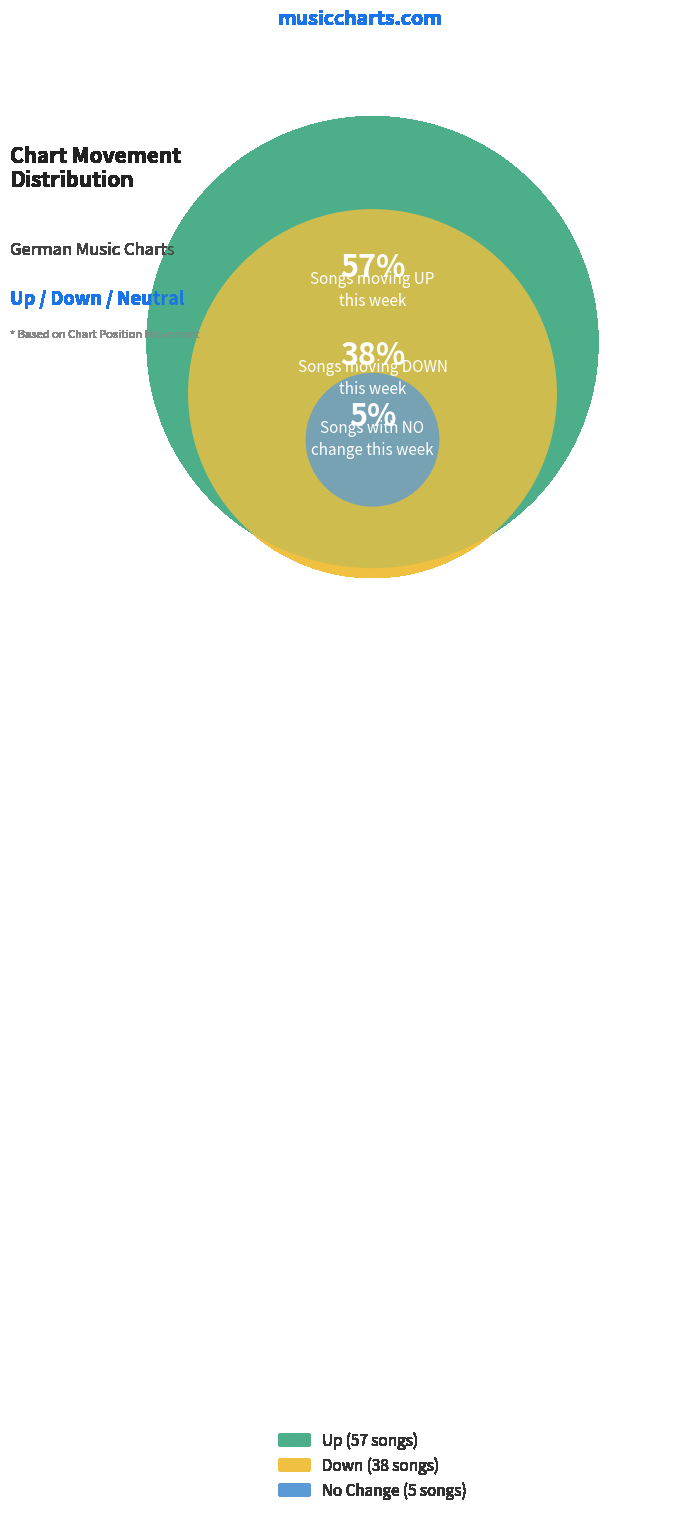

Which category accounts for the majority?

up